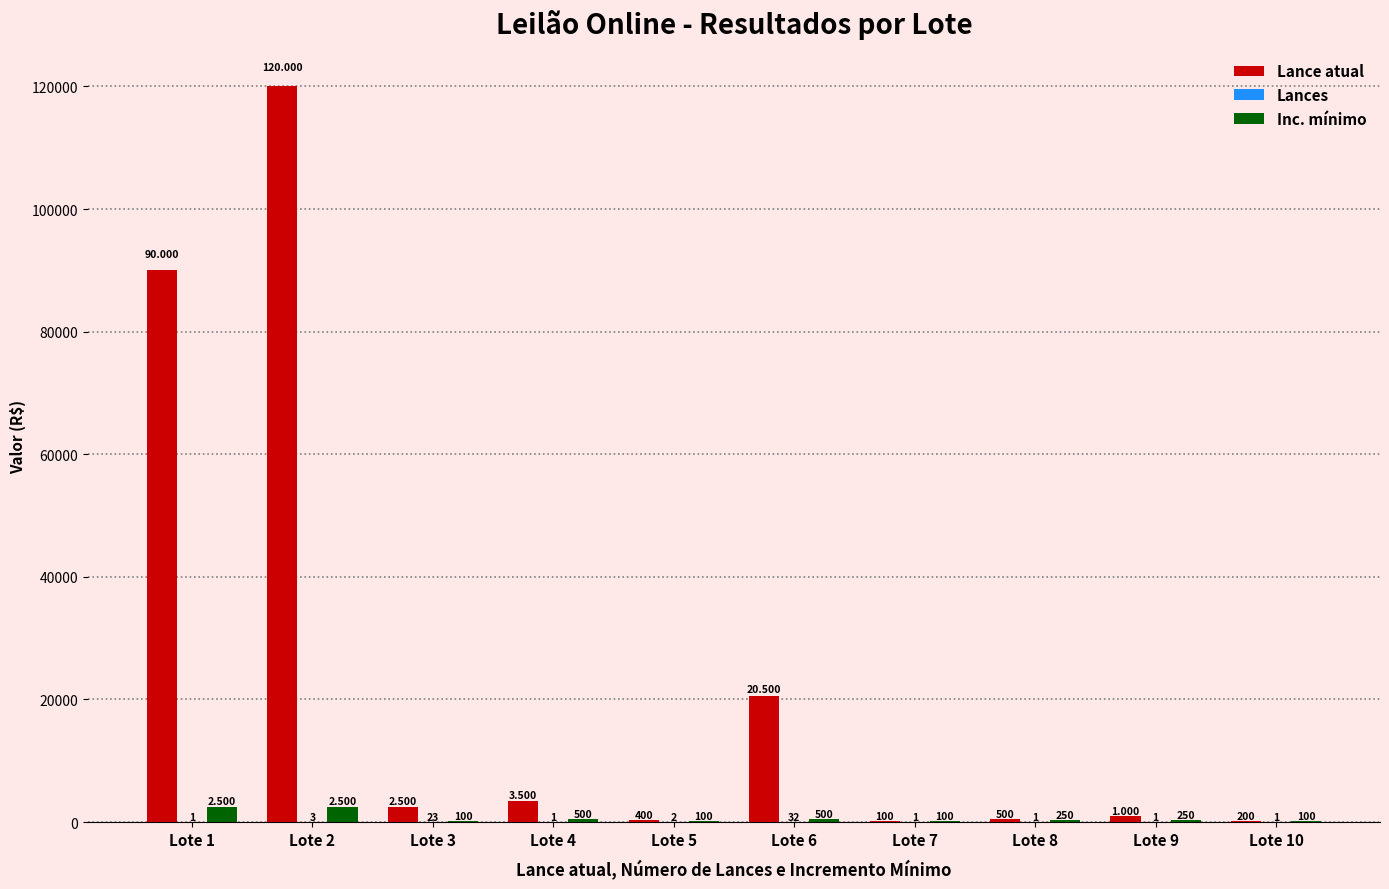

Where is Lance atual nearest to the value 60050?

Lote 1